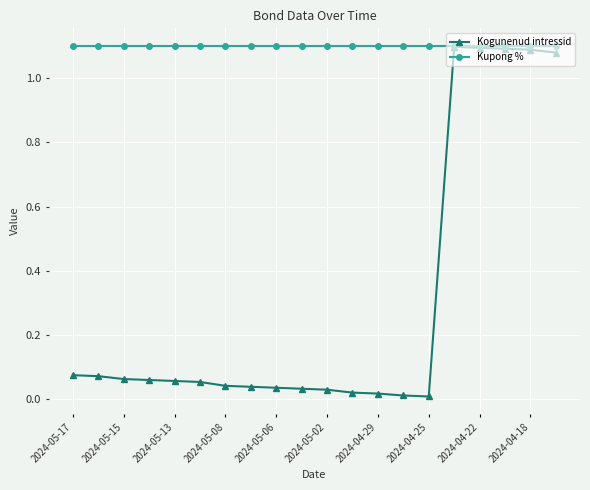

Which series has the largest range (max minus min)?

Kogunenud intressid